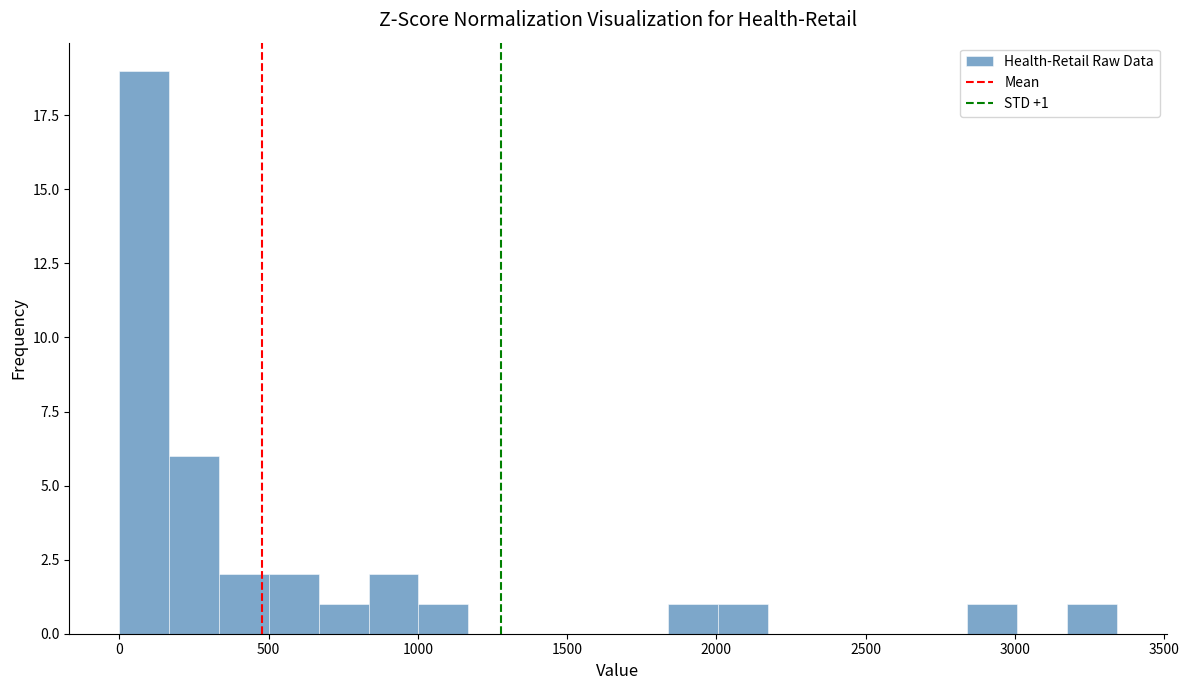

Read against the x-axis, roughly where is the centre of the tallest bar?

100